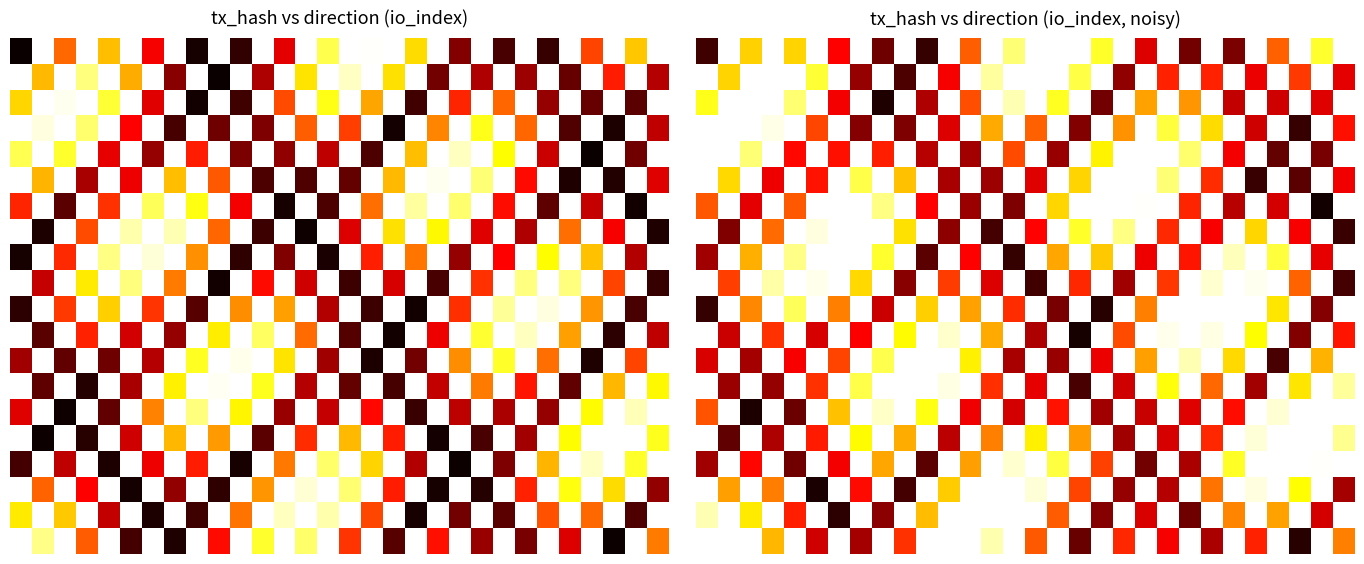

What is the spread (max minus min) of values at 15?

21.1